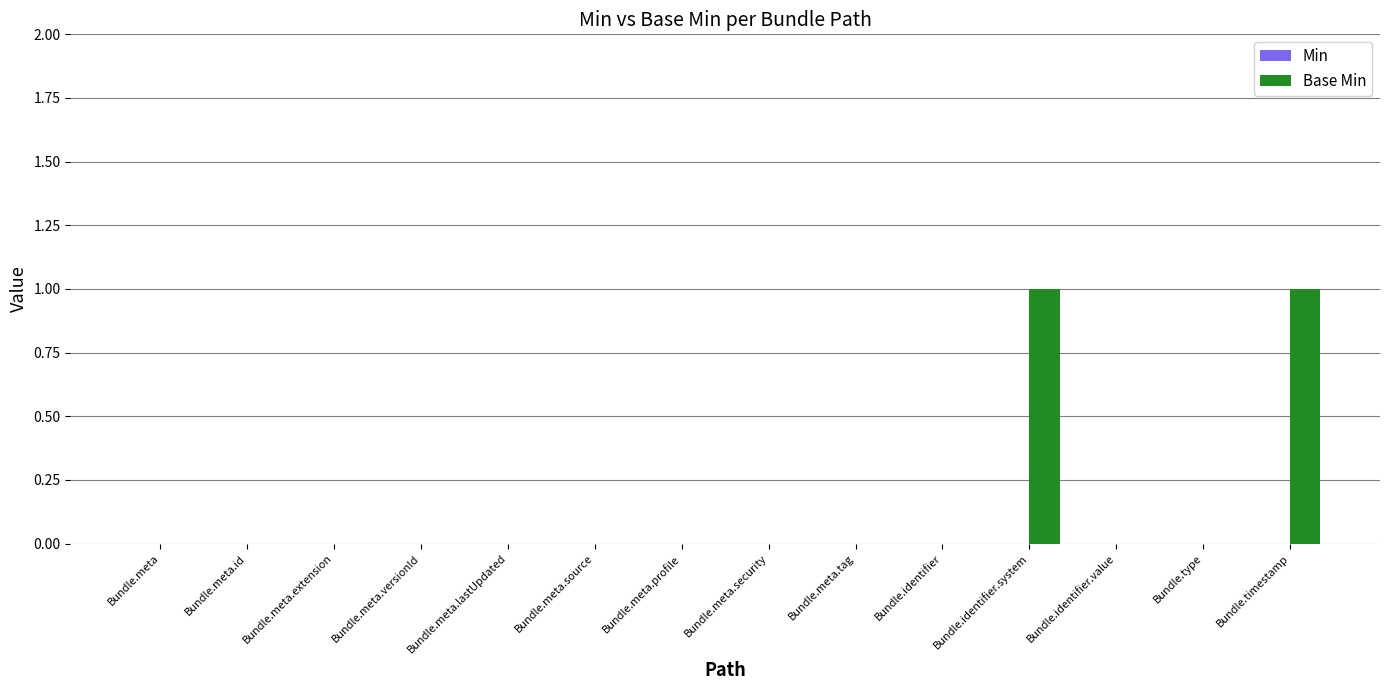

What is the change in value from Bundle.meta.source to Bundle.timestamp?

+1